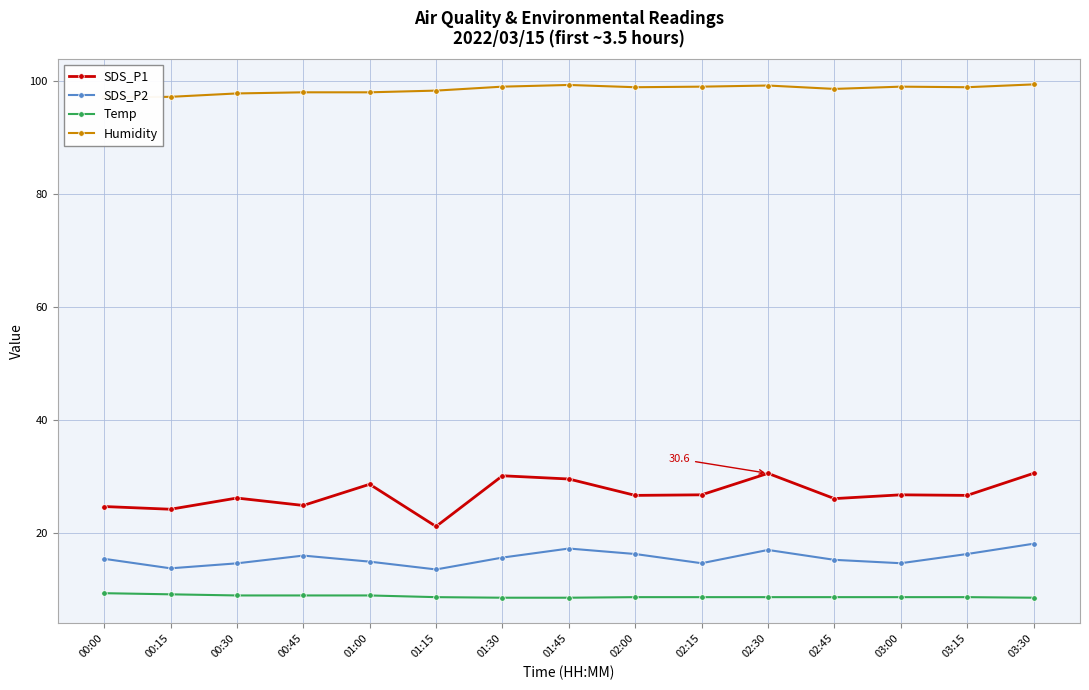

Between 01:45 and 02:45, which series saw the biggest shift?

SDS_P1